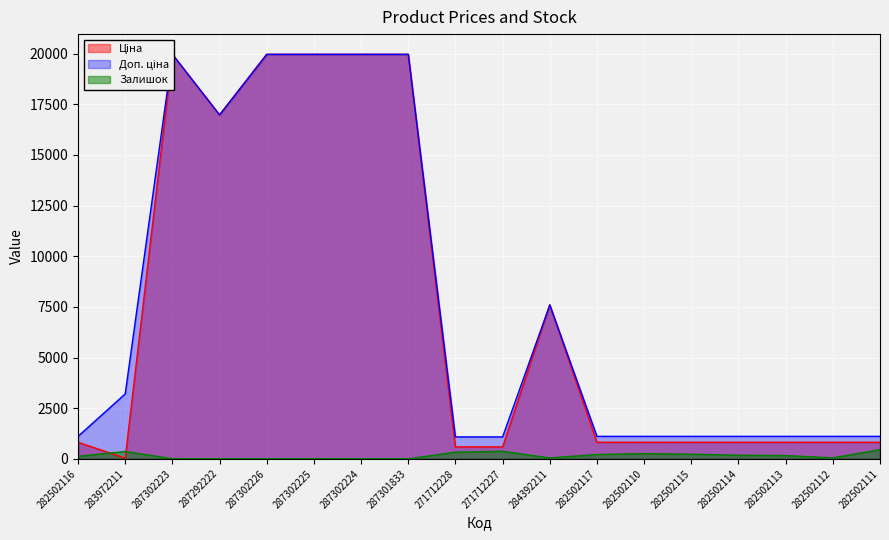

What is the approximate value of Залишок at 282502110?

256